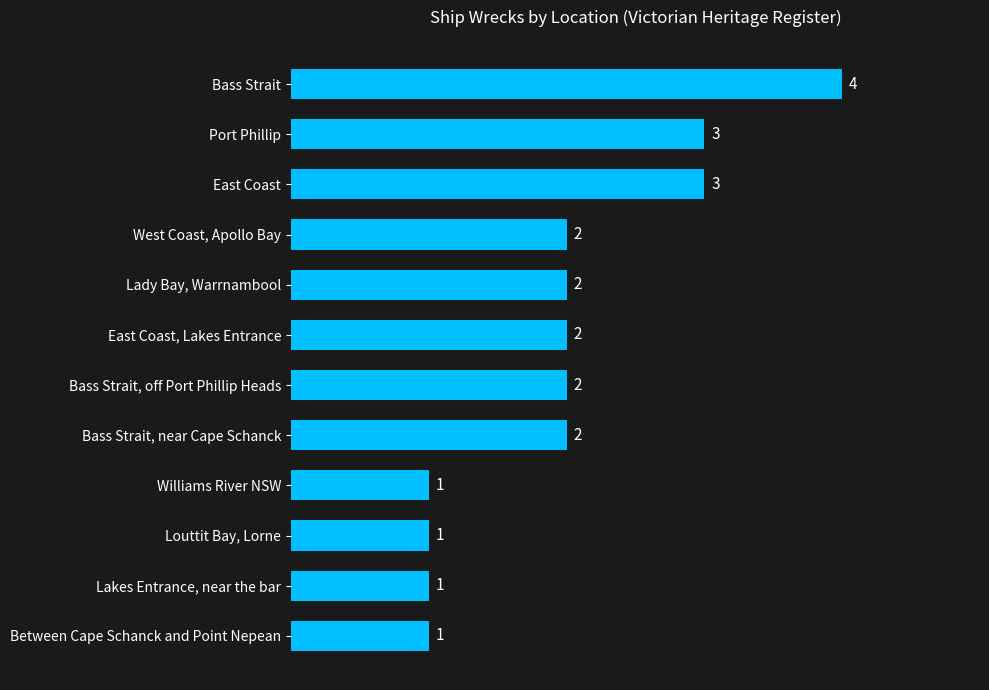

Reading top to bottom, transcribe all the data shown in this chart.

4	3	3	2	2	2	2	2	1	1	1	1